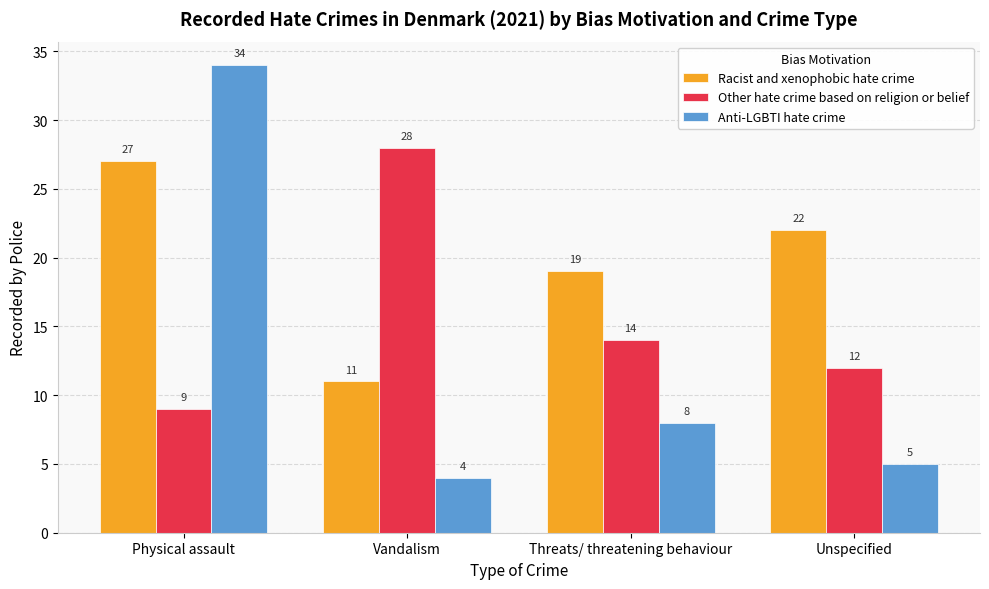

Which series has the widest spread of values?

Anti-LGBTI hate crime